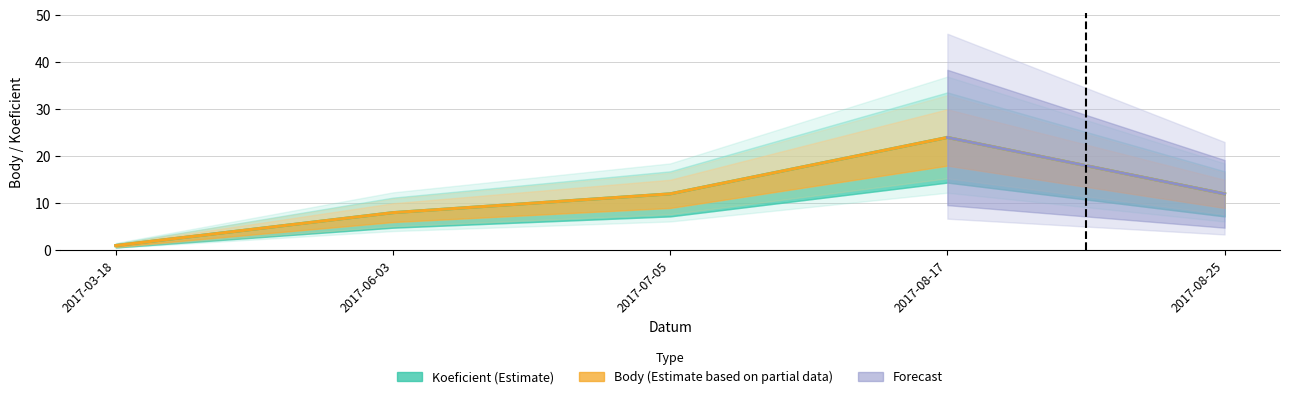

True or false: Koeficient (Estimate) and Body (Estimate based on partial data) intersect in this chart.

False